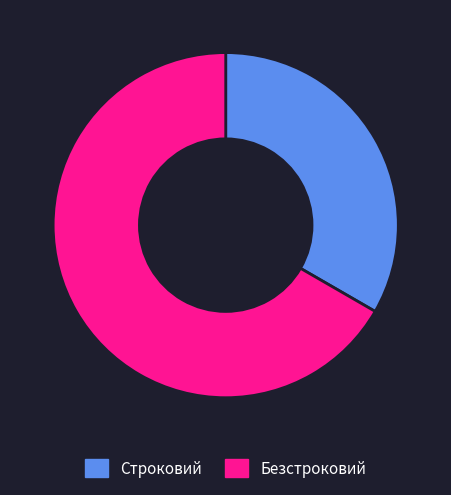

What is the ratio of the value at Безстроковий to the value at Строковий?

2.0